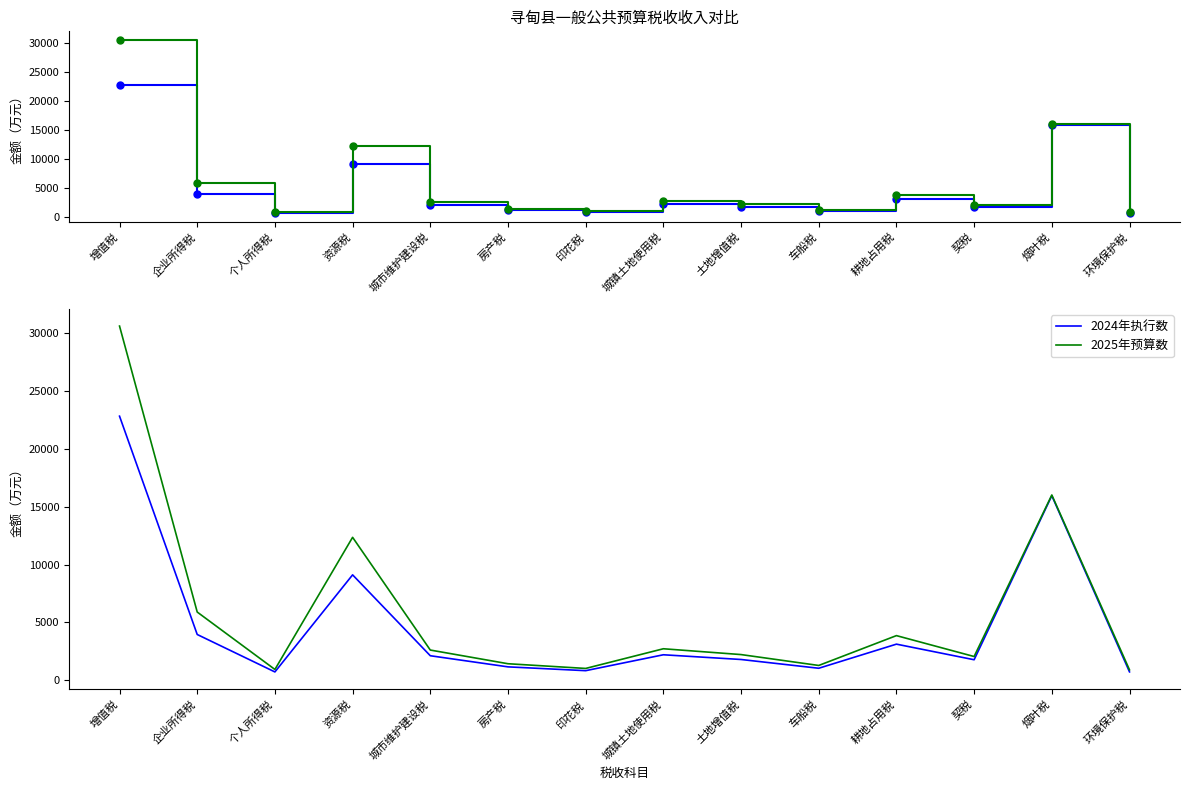

At 城市维护建设税, list the series in order from largest to smallest.

2025年预算数, 2024年执行数